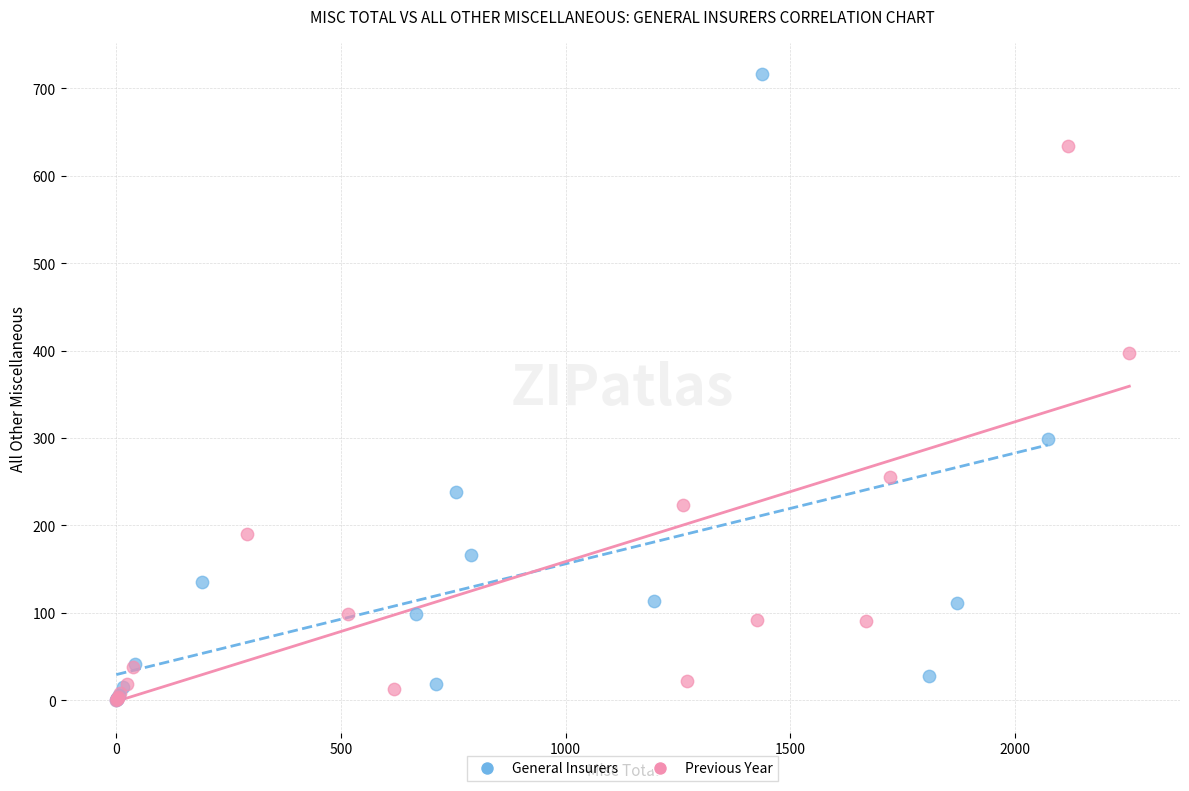

Which series has the widest spread of Y values?

General Insurers